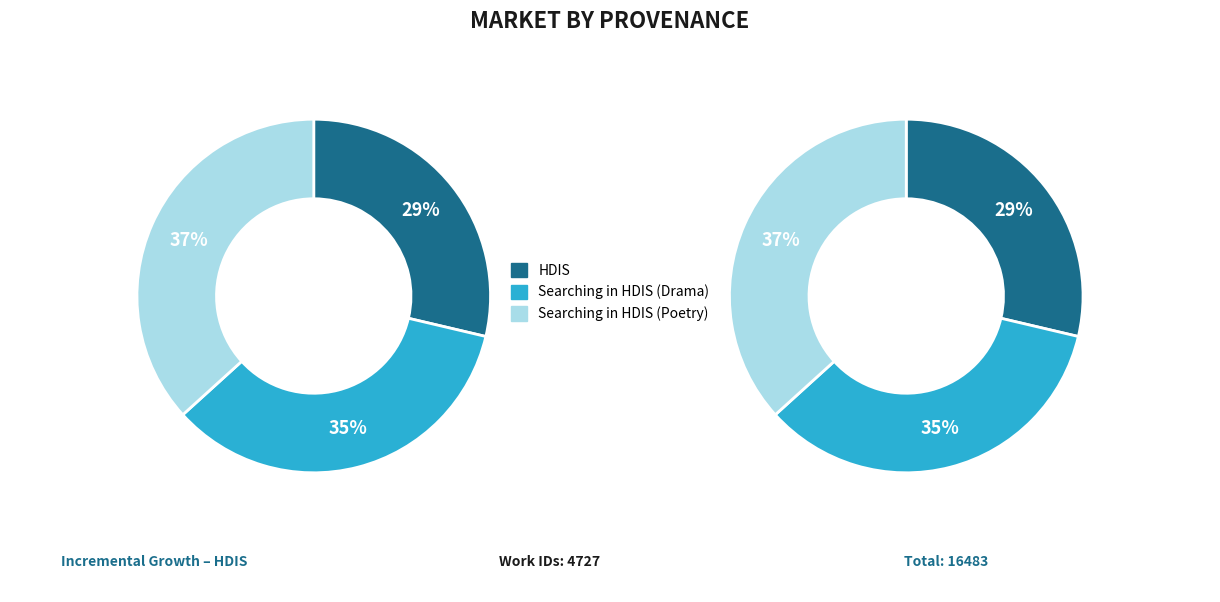

Rank the categories by value from lowest to highest.

HDIS, Searching in HDIS (Drama), Searching in HDIS (Poetry)